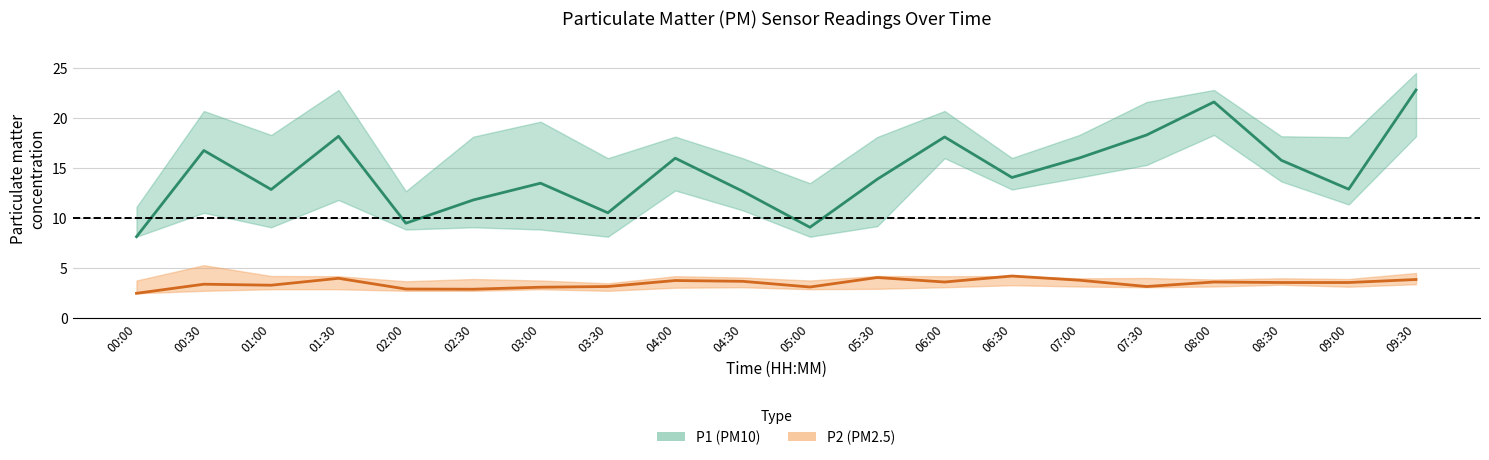

How many values in the P2 (PM2.5) estimate series exceed 3?

17